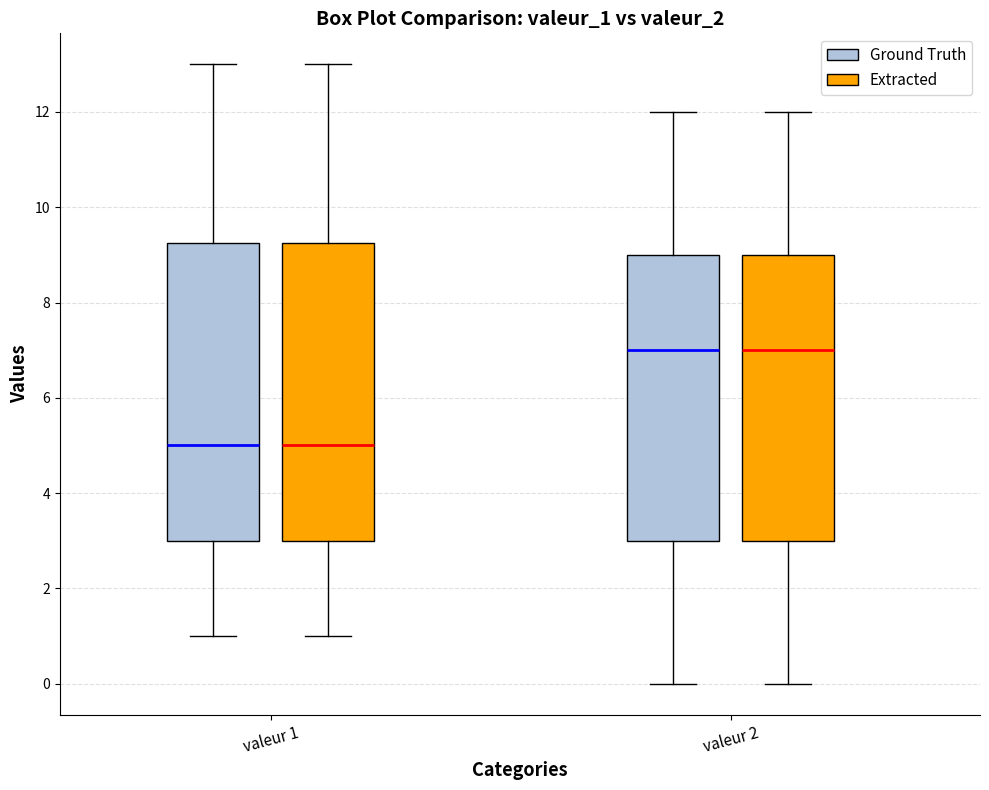

Reading left to right, transcribe this box plot: for each box, give where its median line is, the range the box spans, and where its two whiskers end, as read against the y-axis. The values are not printed on the chart, so give them approximately, as read against the axis.

valeur 1 (Ground Truth): median 5.0, box 3.0 to 9.2, whiskers 1.0 to 13.0
valeur 1 (Extracted): median 5.0, box 3.0 to 9.2, whiskers 1.0 to 13.0
valeur 2 (Ground Truth): median 7.0, box 3.0 to 9.0, whiskers 0.0 to 12.0
valeur 2 (Extracted): median 7.0, box 3.0 to 9.0, whiskers 0.0 to 12.0